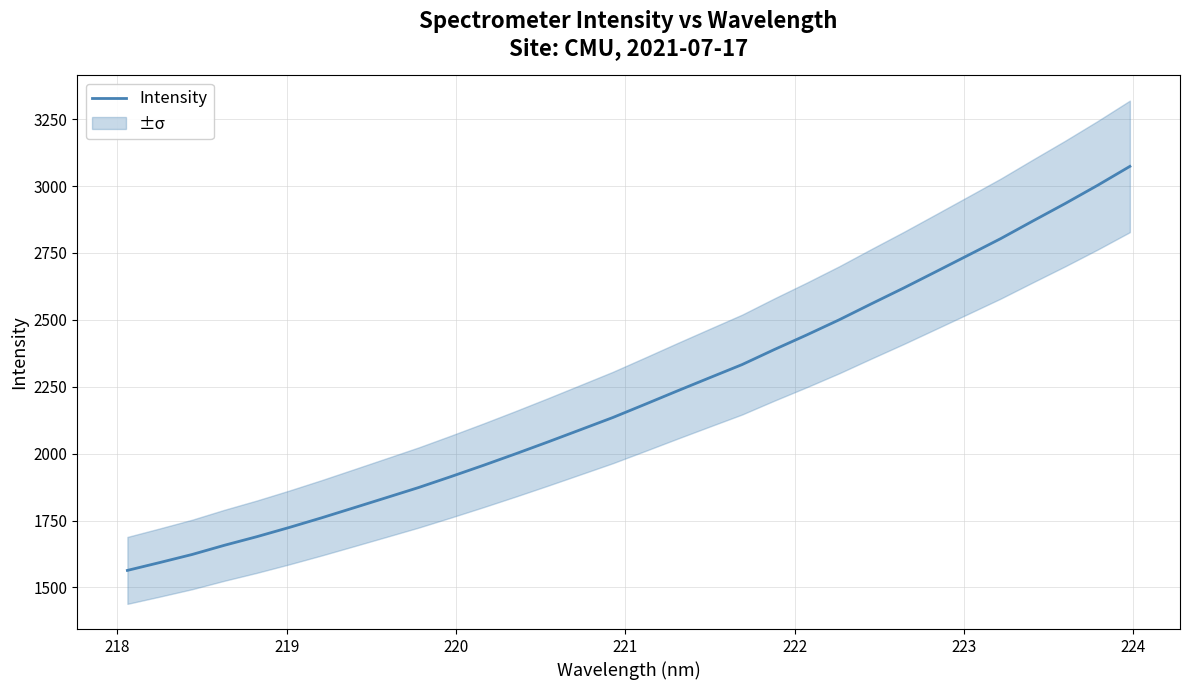

What is the smallest value displayed?

1563.5